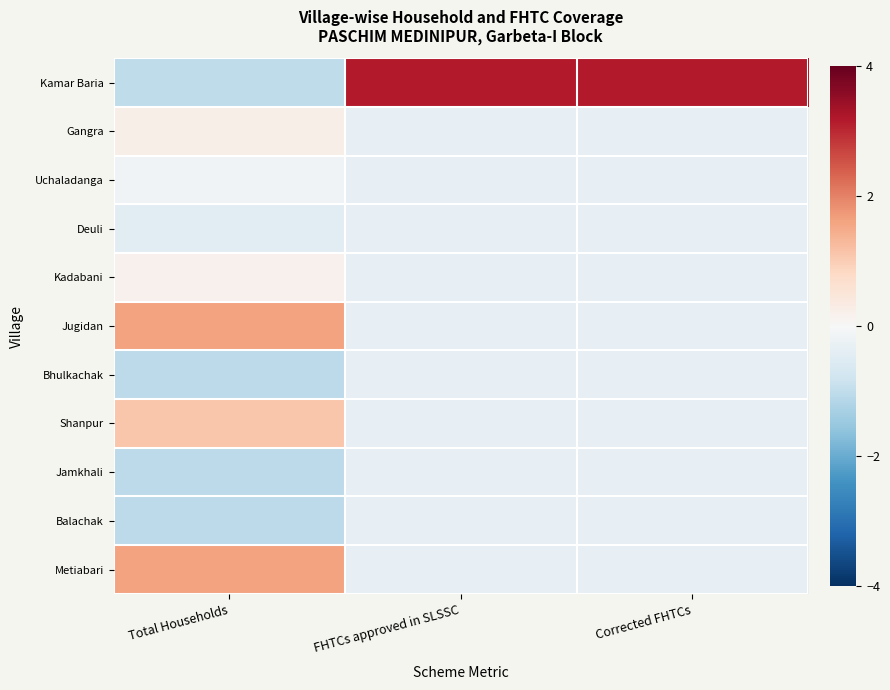

Reading left to right, what are all the values shown in this chart?

Kamar Baria: Total Households=-1.0	FHTCs approved in SLSSC=3.2	Corrected FHTCs=3.2
Gangra: Total Households=0.2	FHTCs approved in SLSSC=-0.3	Corrected FHTCs=-0.3
Uchaladanga: Total Households=-0.1	FHTCs approved in SLSSC=-0.3	Corrected FHTCs=-0.3
Deuli: Total Households=-0.4	FHTCs approved in SLSSC=-0.3	Corrected FHTCs=-0.3
Kadabani: Total Households=0.2	FHTCs approved in SLSSC=-0.3	Corrected FHTCs=-0.3
Jugidan: Total Households=1.6	FHTCs approved in SLSSC=-0.3	Corrected FHTCs=-0.3
Bhulkachak: Total Households=-1.0	FHTCs approved in SLSSC=-0.3	Corrected FHTCs=-0.3
Shanpur: Total Households=1.1	FHTCs approved in SLSSC=-0.3	Corrected FHTCs=-0.3
Jamkhali: Total Households=-1.1	FHTCs approved in SLSSC=-0.3	Corrected FHTCs=-0.3
Balachak: Total Households=-1.1	FHTCs approved in SLSSC=-0.3	Corrected FHTCs=-0.3
Metiabari: Total Households=1.6	FHTCs approved in SLSSC=-0.3	Corrected FHTCs=-0.3